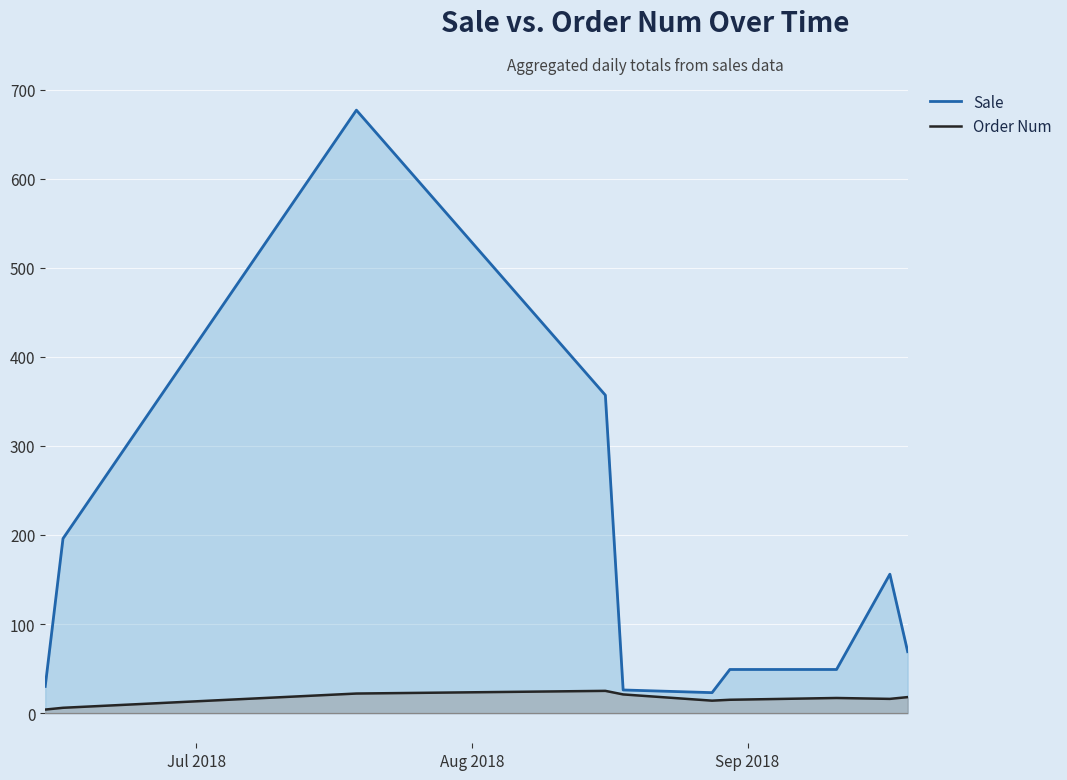

True or false: Order Num and Sale intersect in this chart.

False